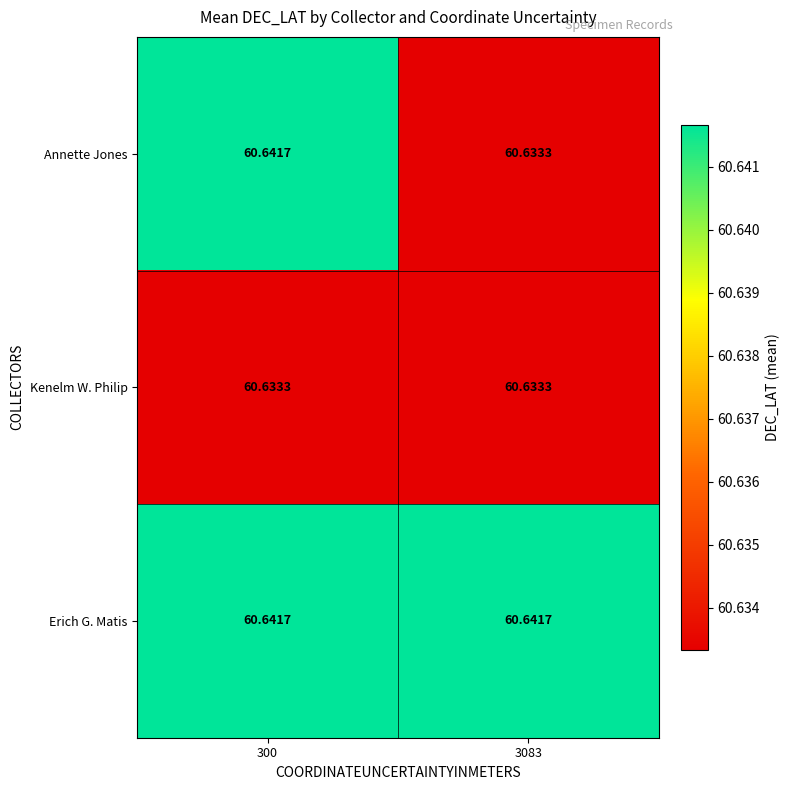

Rank the series by their average value, from highest to lowest.

Erich G. Matis, Annette Jones, Kenelm W. Philip